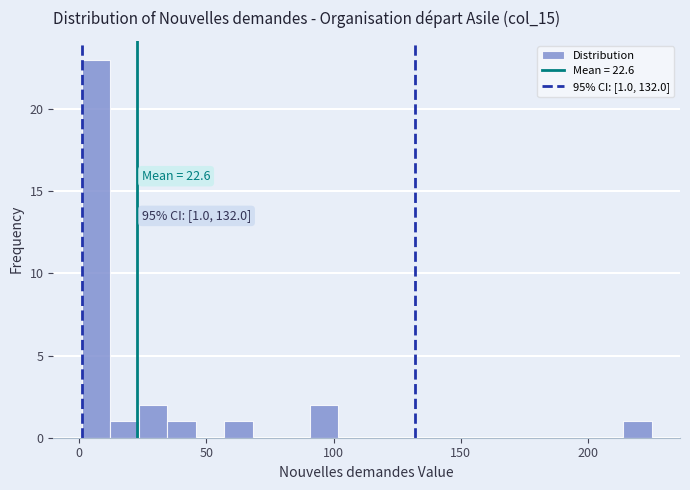

Around what value on the x-axis is the tallest bar? Give the approximate position of its centre, as read against the axis.

5